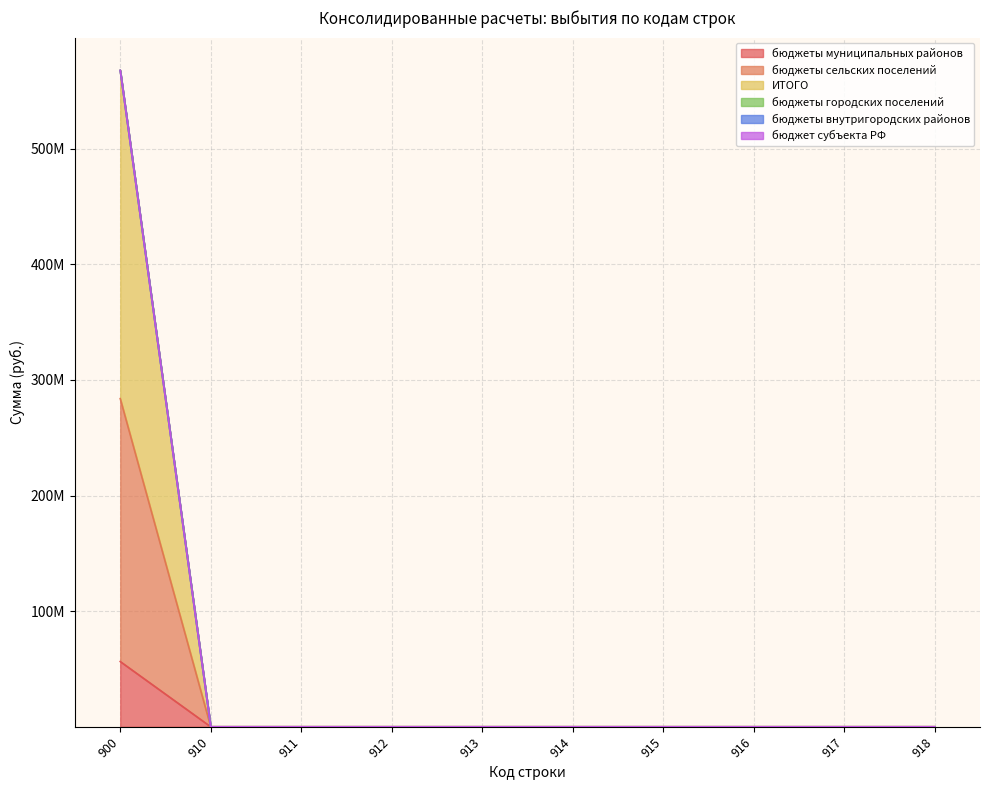

Does the chart display data point markers on the line(s)?

No